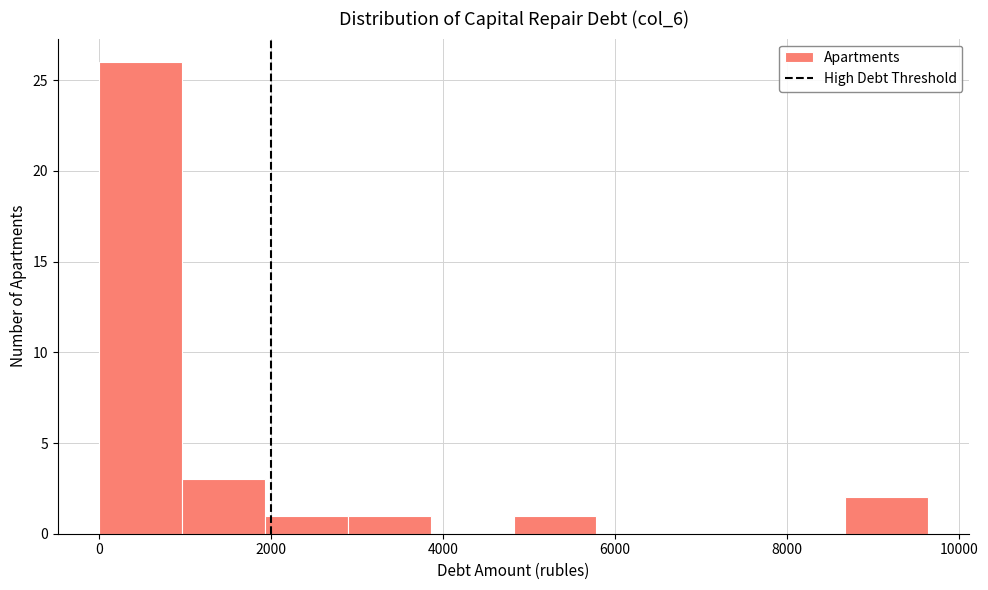

Which range on the x-axis has the tallest bar?

0 to 1000